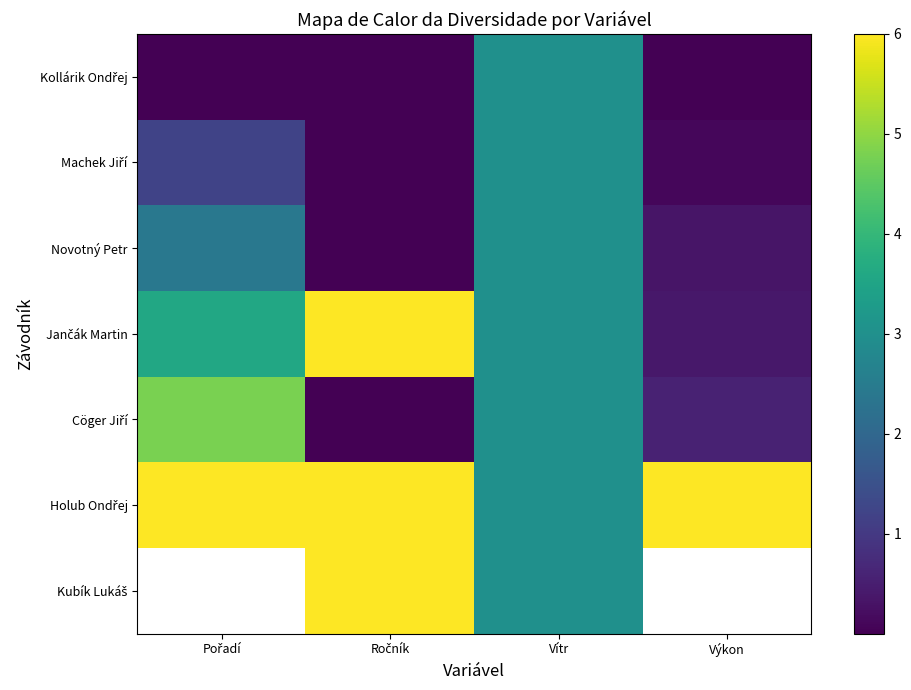

Which series has the largest total across all categories?

Holub Ondřej